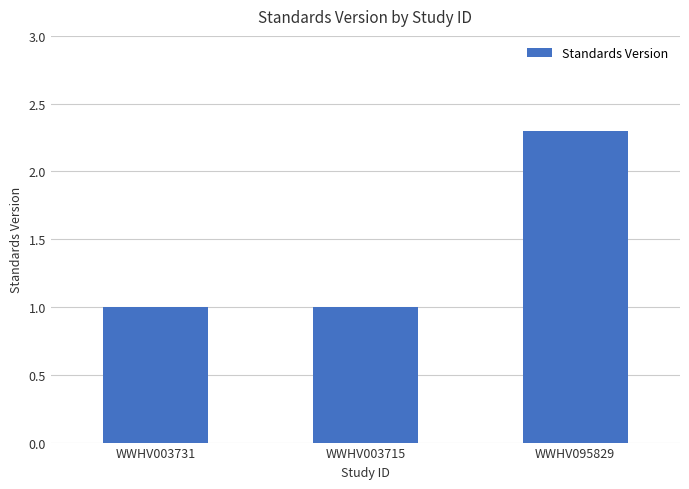

What is the sum of the values at WWHV003731 and WWHV003715?

2.0